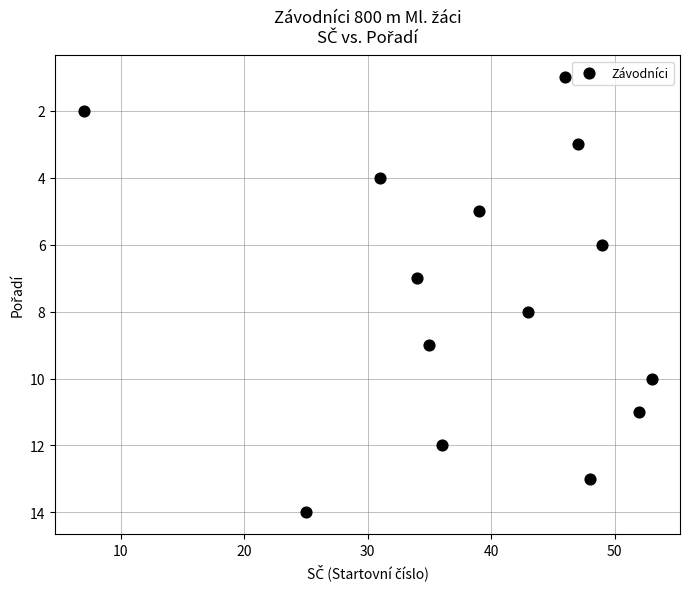

What is the range of Y values (max minus min)?

13